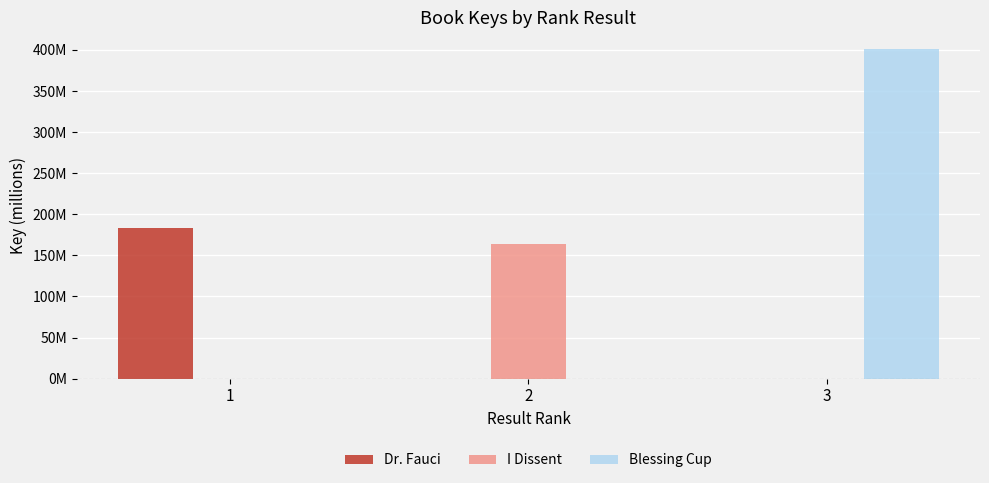

What is the sum of the Dr. Fauci values at 1 and 2?

183.4